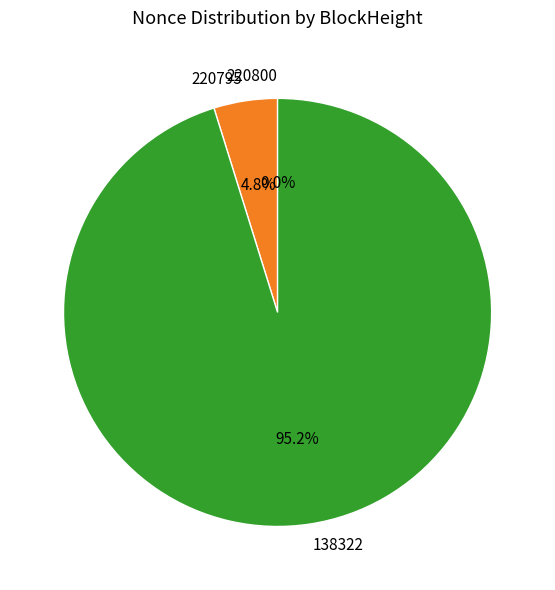

Between 138322 and 220795, which is larger?

138322